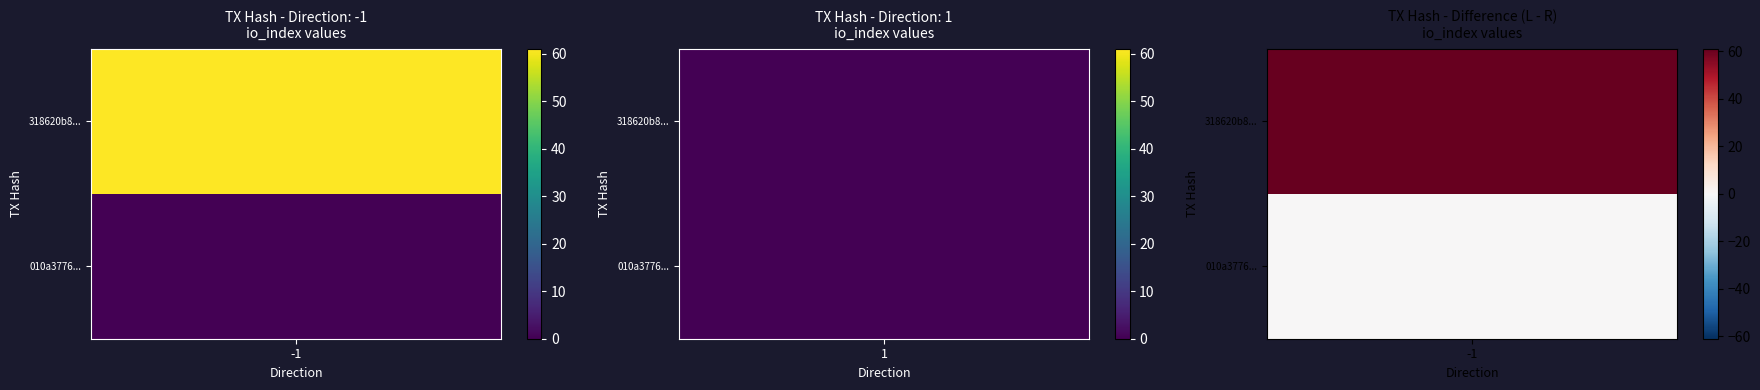

Between 1 and -1, which is larger?

-1